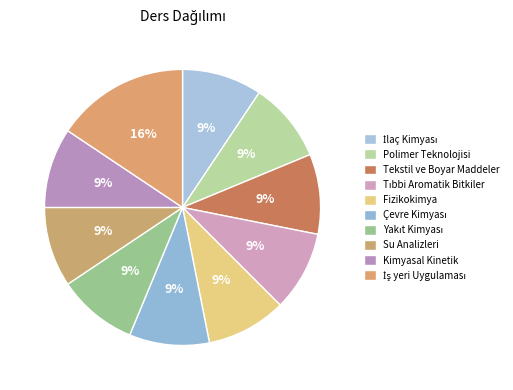

How many segments does this pie chart have?

10